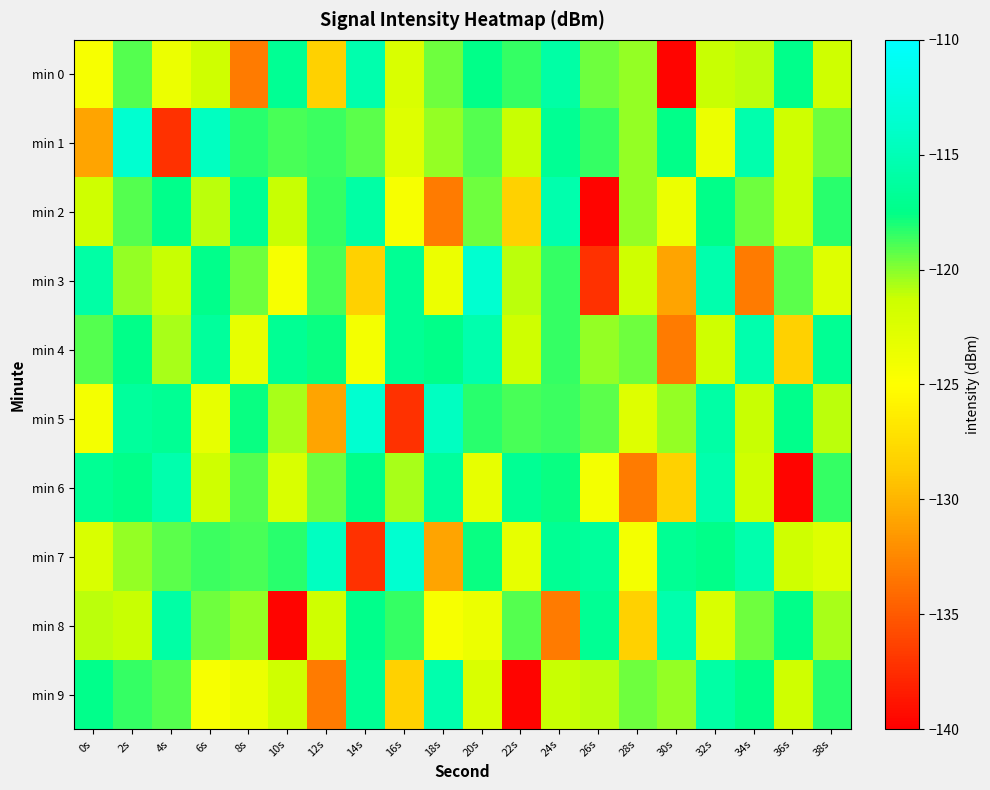

Which category has the lowest value across all series?

30s